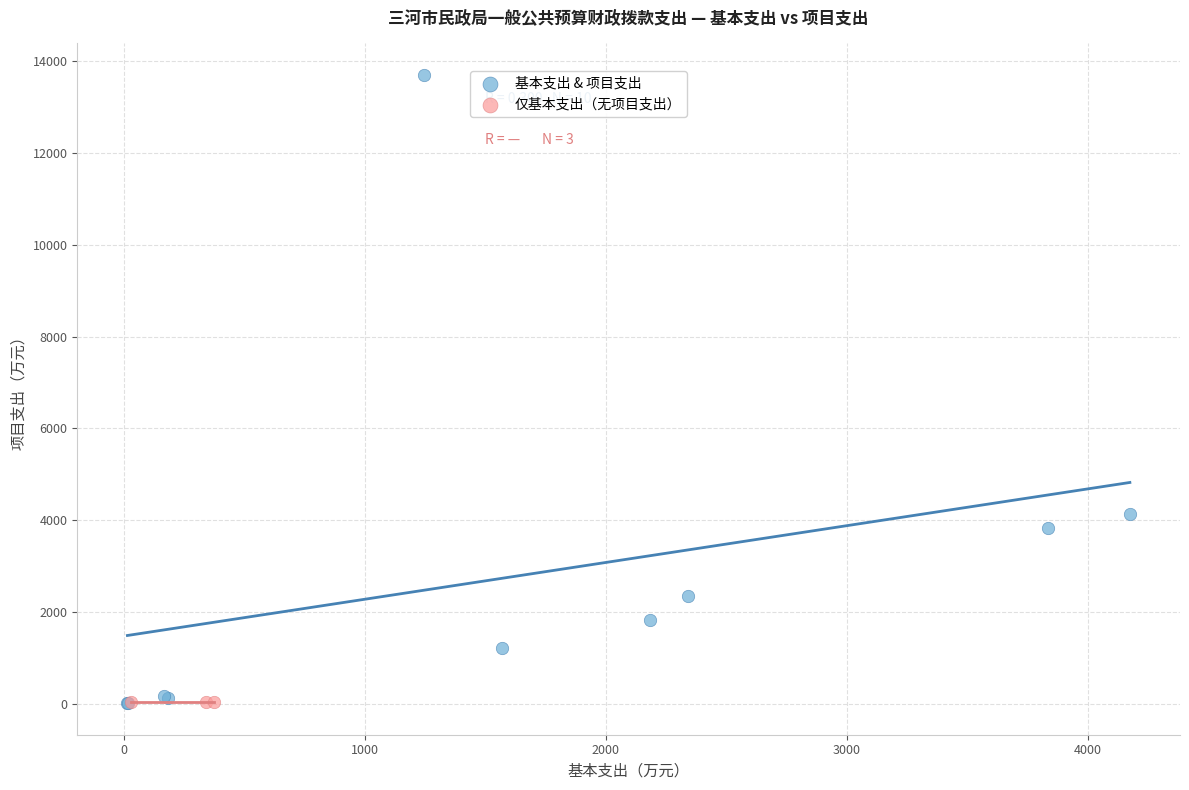

Which series reaches the maximum Y coordinate?

基本支出 & 项目支出